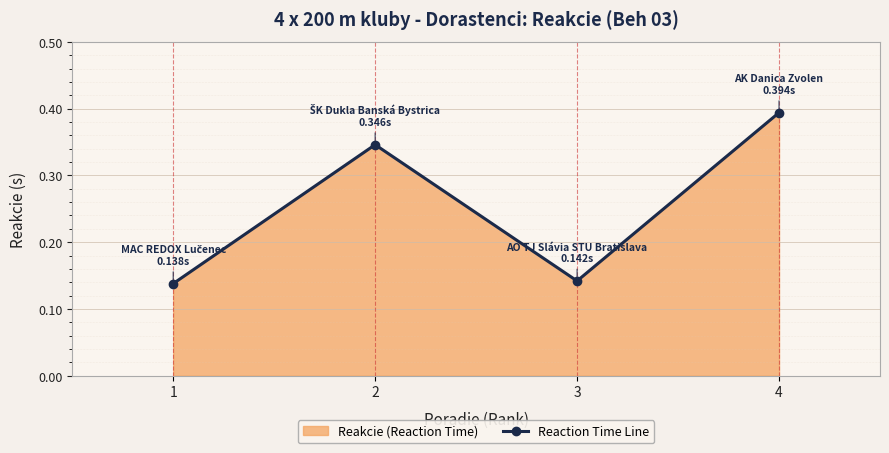

At which category does the data reach its first local valley?

3